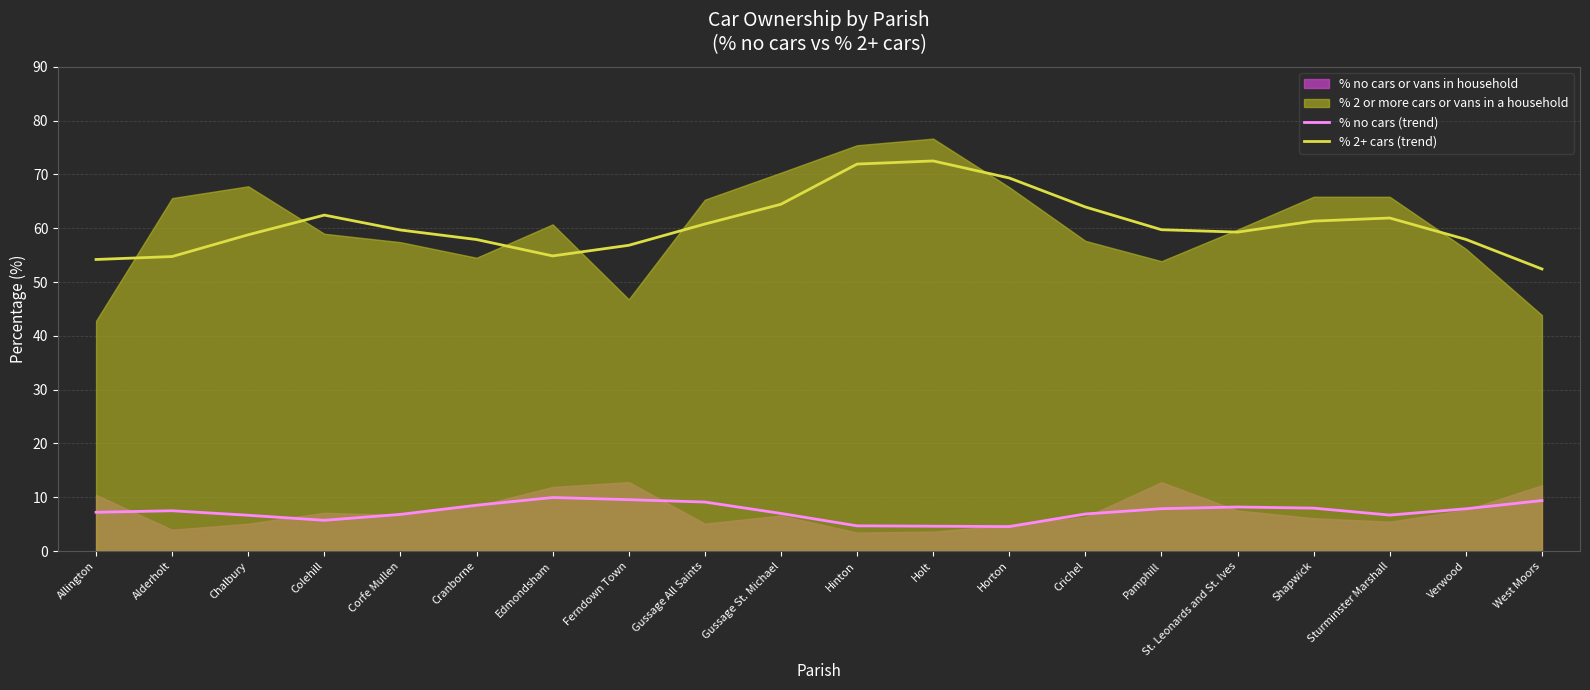

At how many categories does at least one series exceed 38?

20